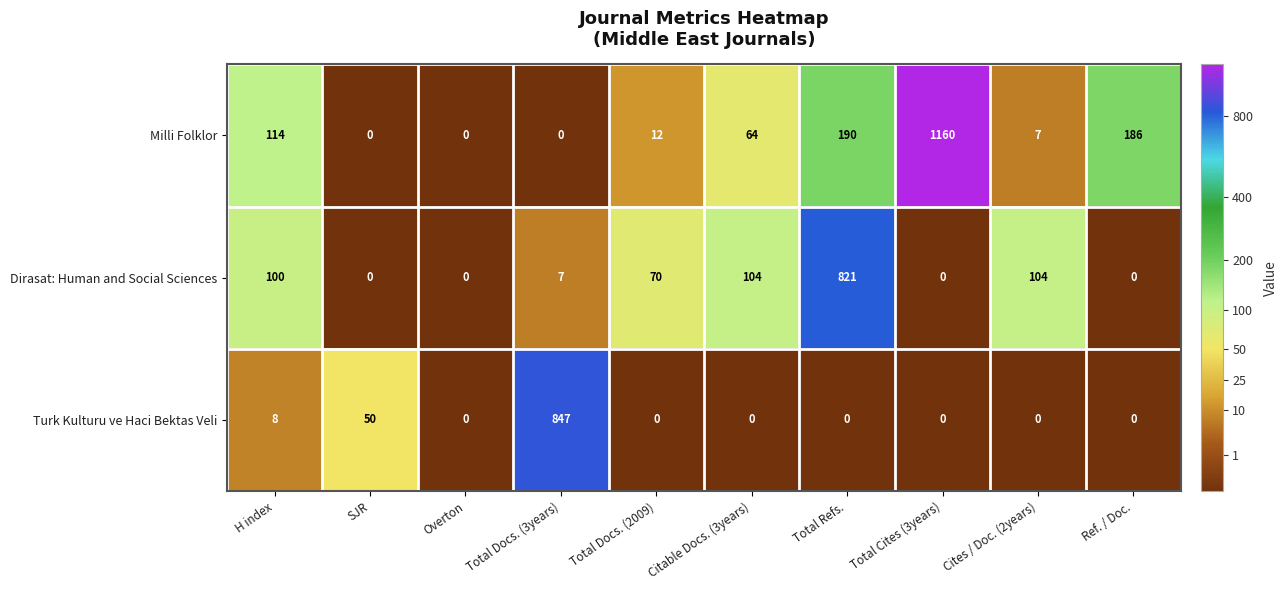

Rank the series by their average value, from highest to lowest.

Milli Folklor, Dirasat: Human and Social Sciences, Turk Kulturu ve Haci Bektas Veli